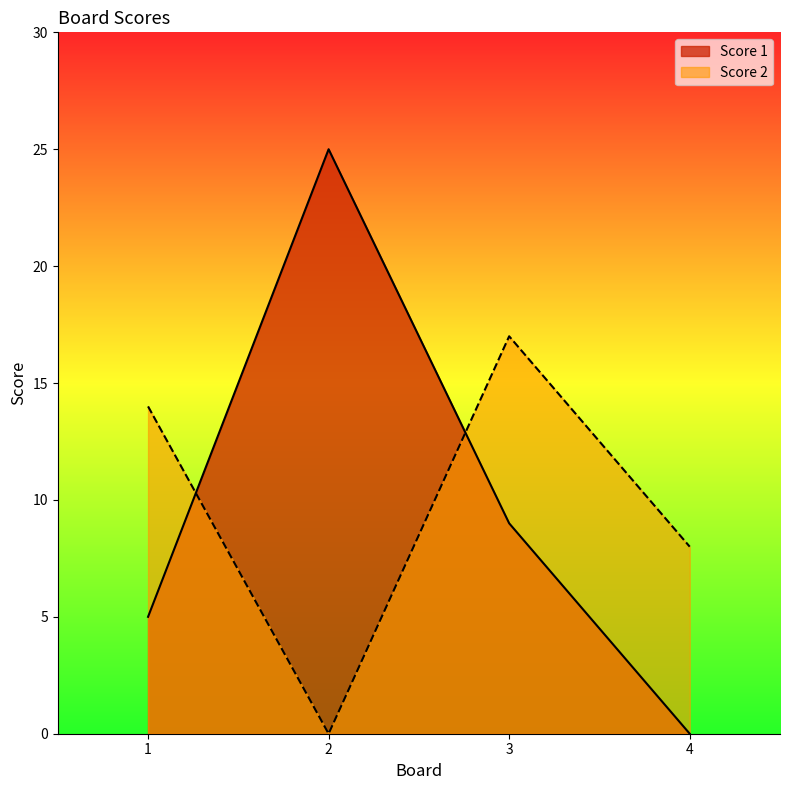

Rank the categories by Score 1 value from highest to lowest.

2, 3, 1, 4